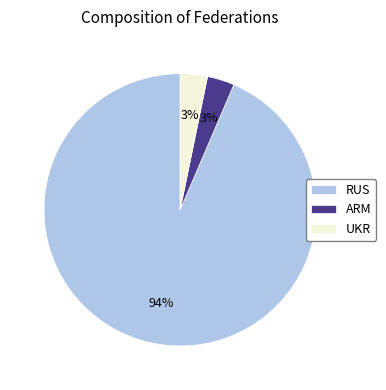

The RUS slice represents 94% of the pie. True or false?

True